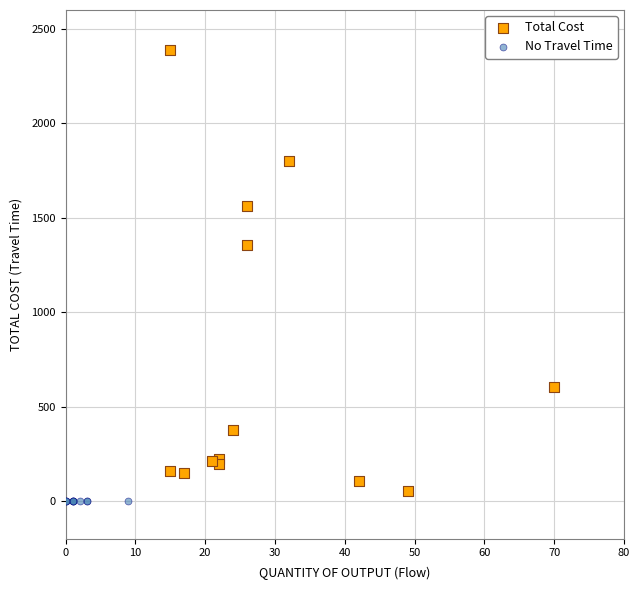

Which series contains the highest Y value?

Total Cost